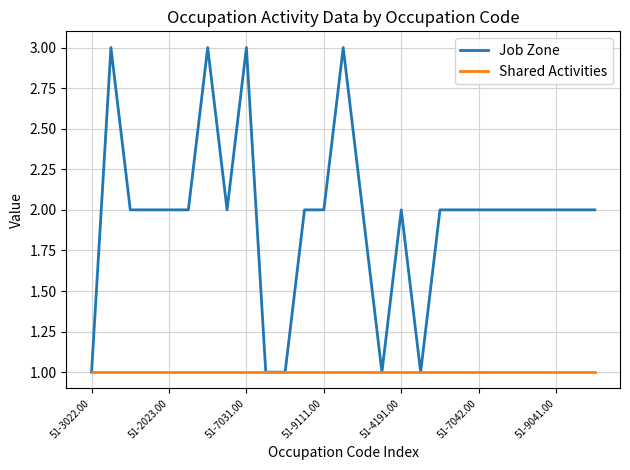

List the series in order of their overall mean, highest first.

Job Zone, Shared Activities